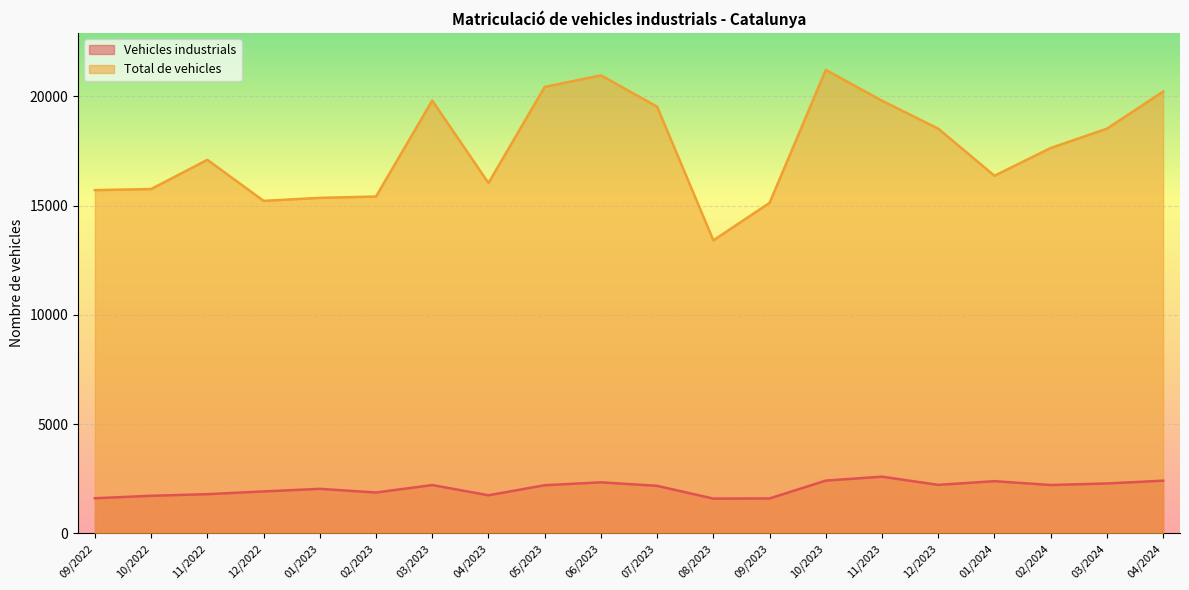

What is the total value across all series at 10/2023?

23628